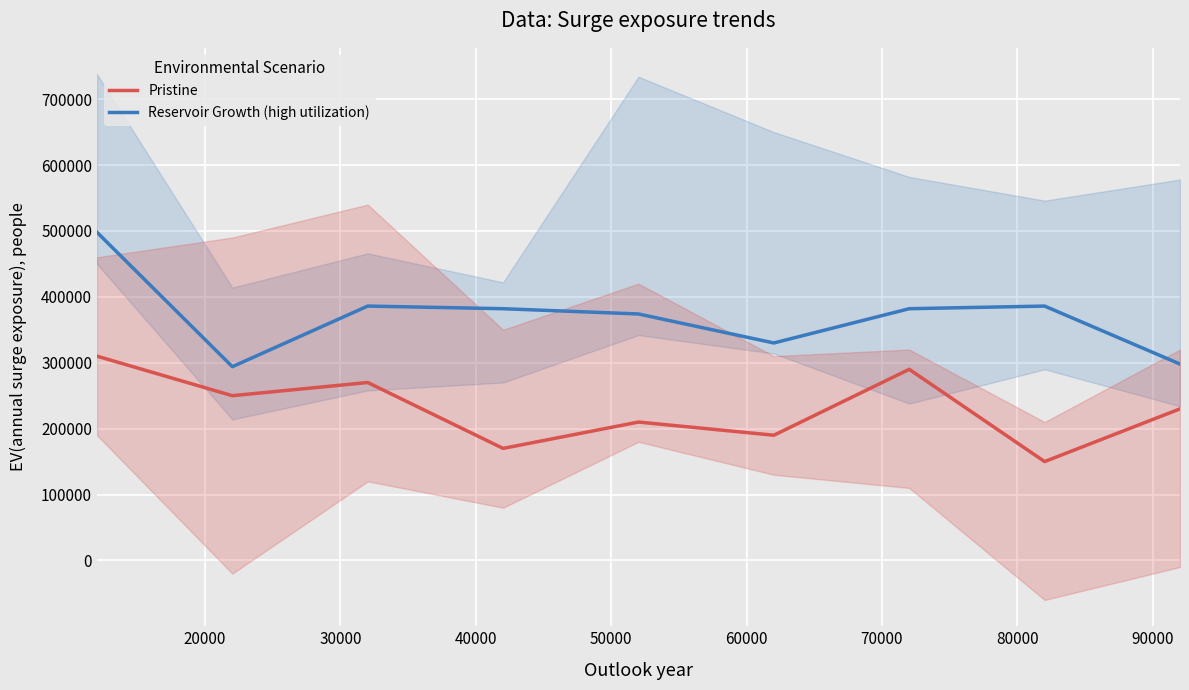

What is the highest value of the Reservoir Growth (high utilization) series?

498000